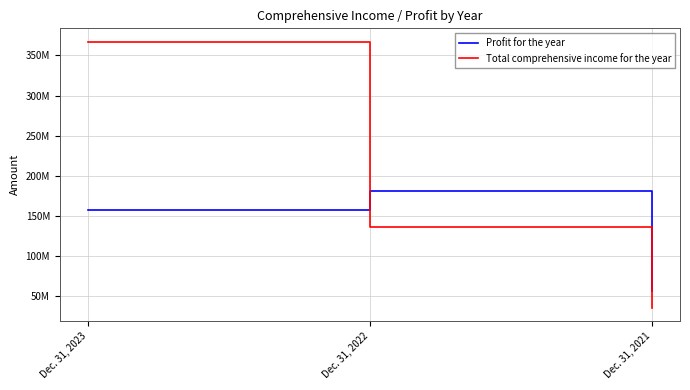

What is the difference between the Profit for the year values at Dec. 31, 2021 and Dec. 31, 2023?

100504119